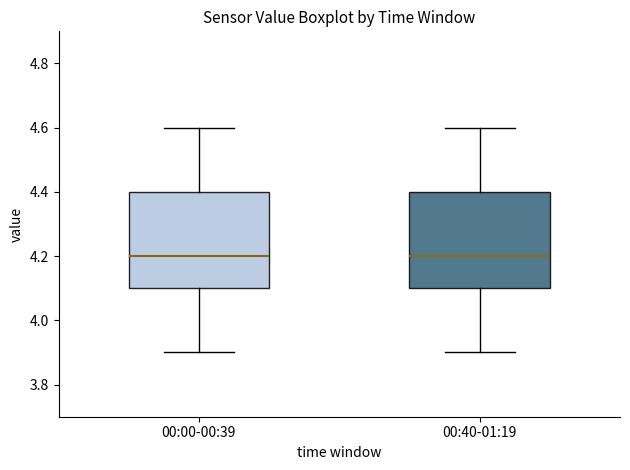

Where does the upper whisker of the box for 00:00-00:39 end on the y-axis? The values are not printed on the chart, so give them approximately, as read against the axis.

4.6